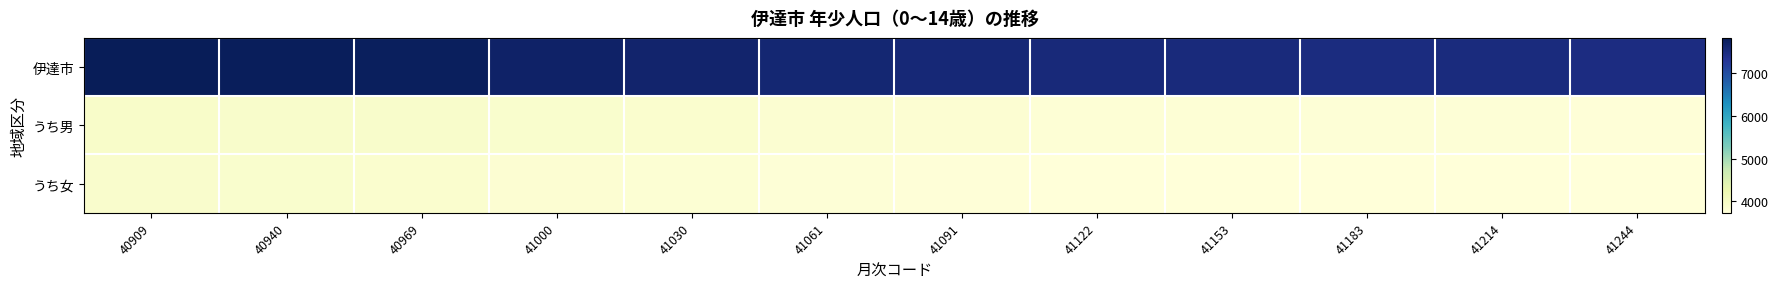

Reading left to right, transcribe all the data shown in this chart.

伊達市: 40909=7833	40940=7797	40969=7776	41000=7693	41030=7650	41061=7600	41091=7571	41122=7532	41153=7515	41183=7490	41214=7501	41244=7473
うち男: 40909=3934	40940=3914	40969=3916	41000=3873	41030=3858	41061=3833	41091=3814	41122=3791	41153=3784	41183=3763	41214=3762	41244=3746
うち女: 40909=3899	40940=3883	40969=3860	41000=3820	41030=3792	41061=3767	41091=3757	41122=3741	41153=3731	41183=3727	41214=3739	41244=3727